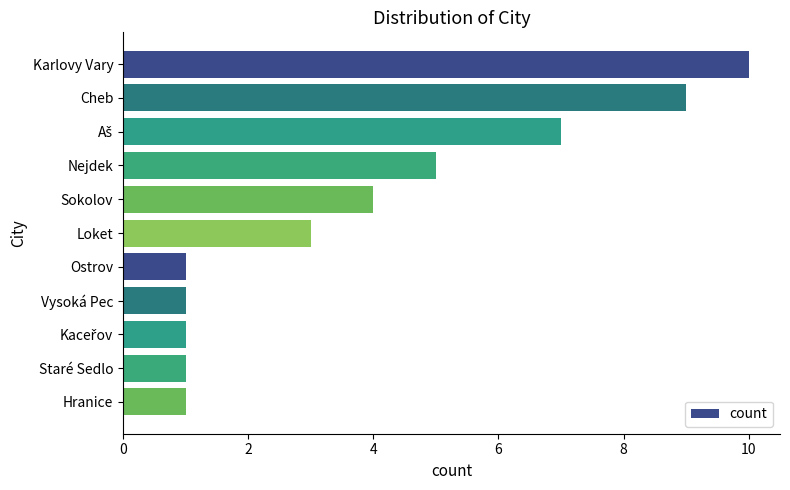

What is the difference between the second highest and minimum values?

8